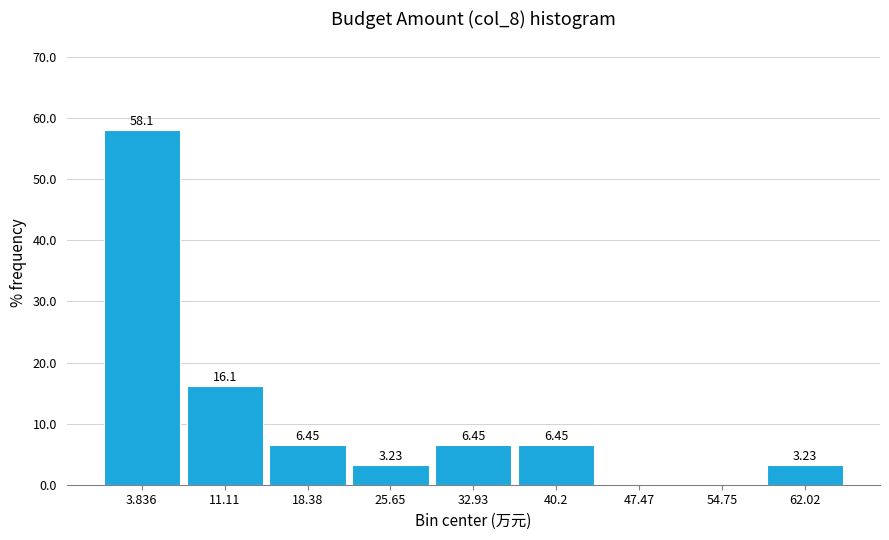

Which range on the x-axis has the tallest bar?

0 to 7